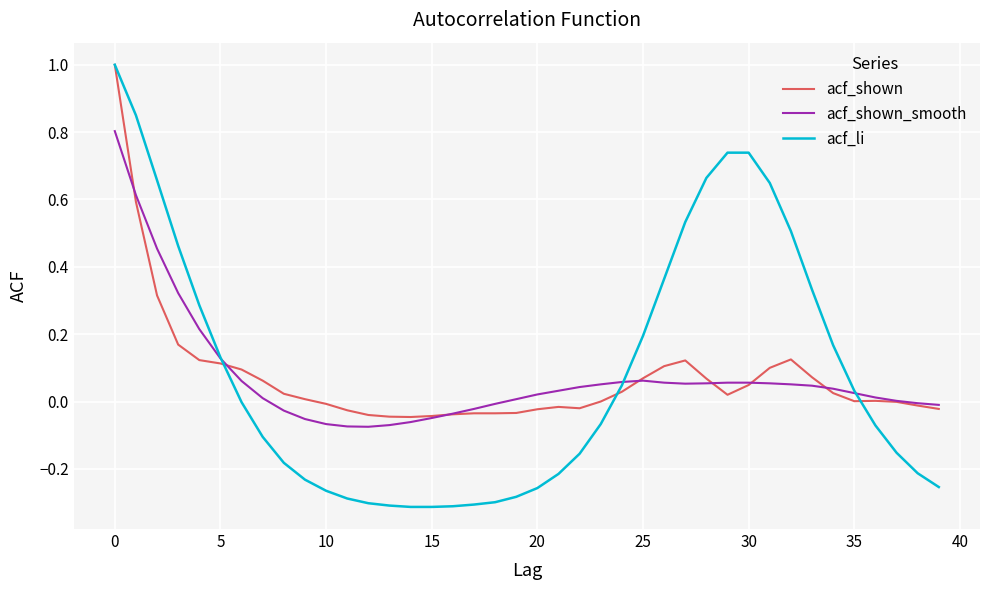

How many intersections are there between acf_shown_smooth and acf_li?

3